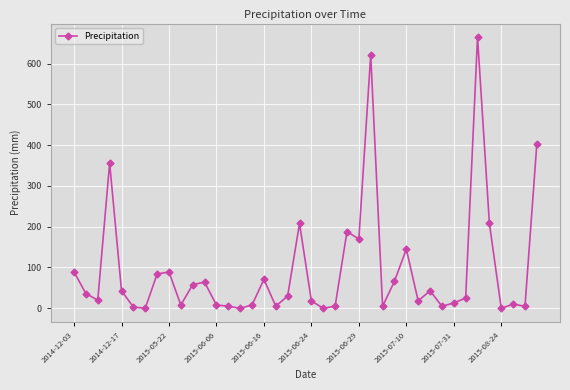

What is the difference between the maximum and minimum values?

665